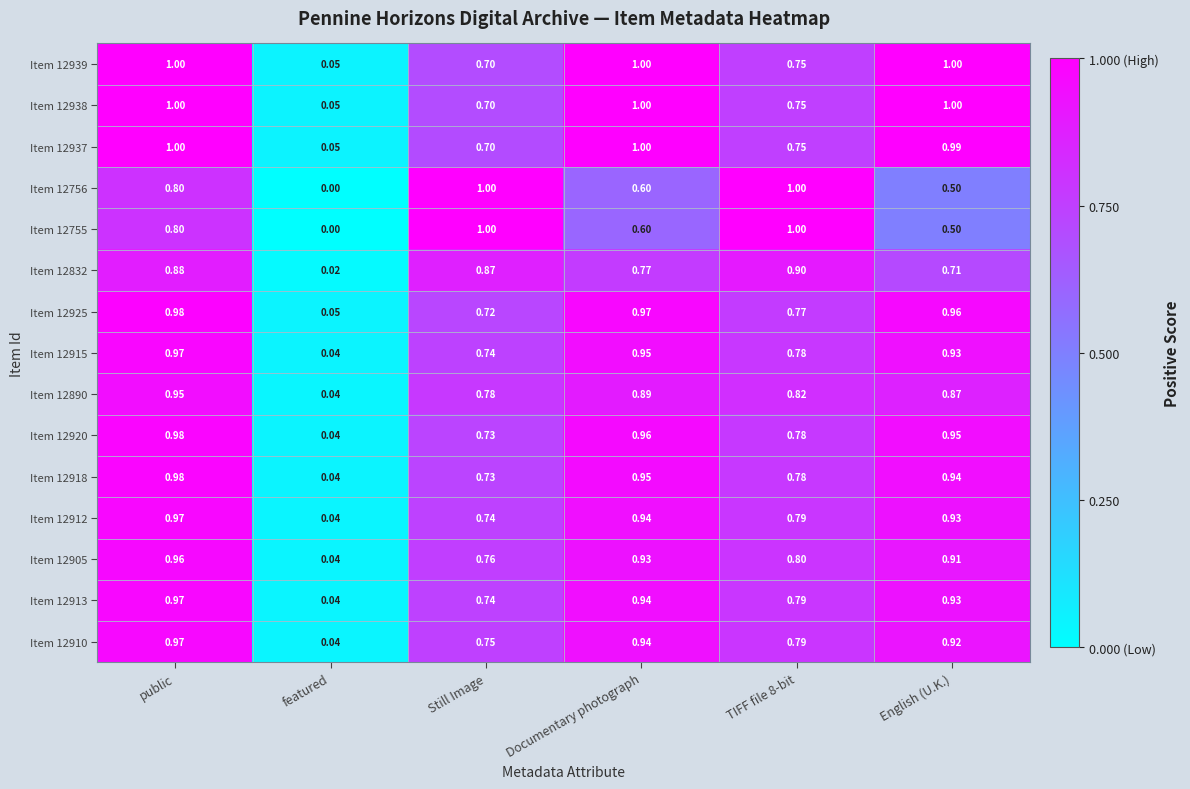

Where is Item 12905 nearest to the value 0?

featured